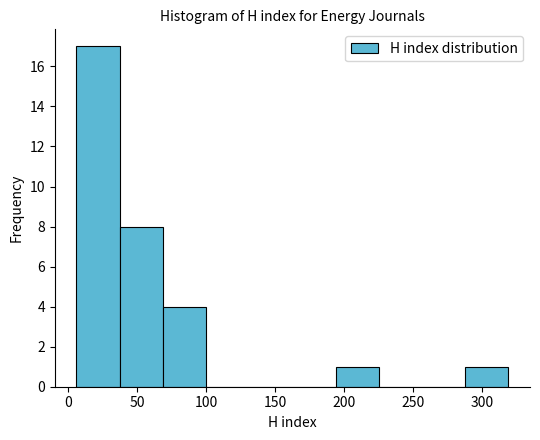

Which range on the x-axis has the tallest bar?

5 to 35